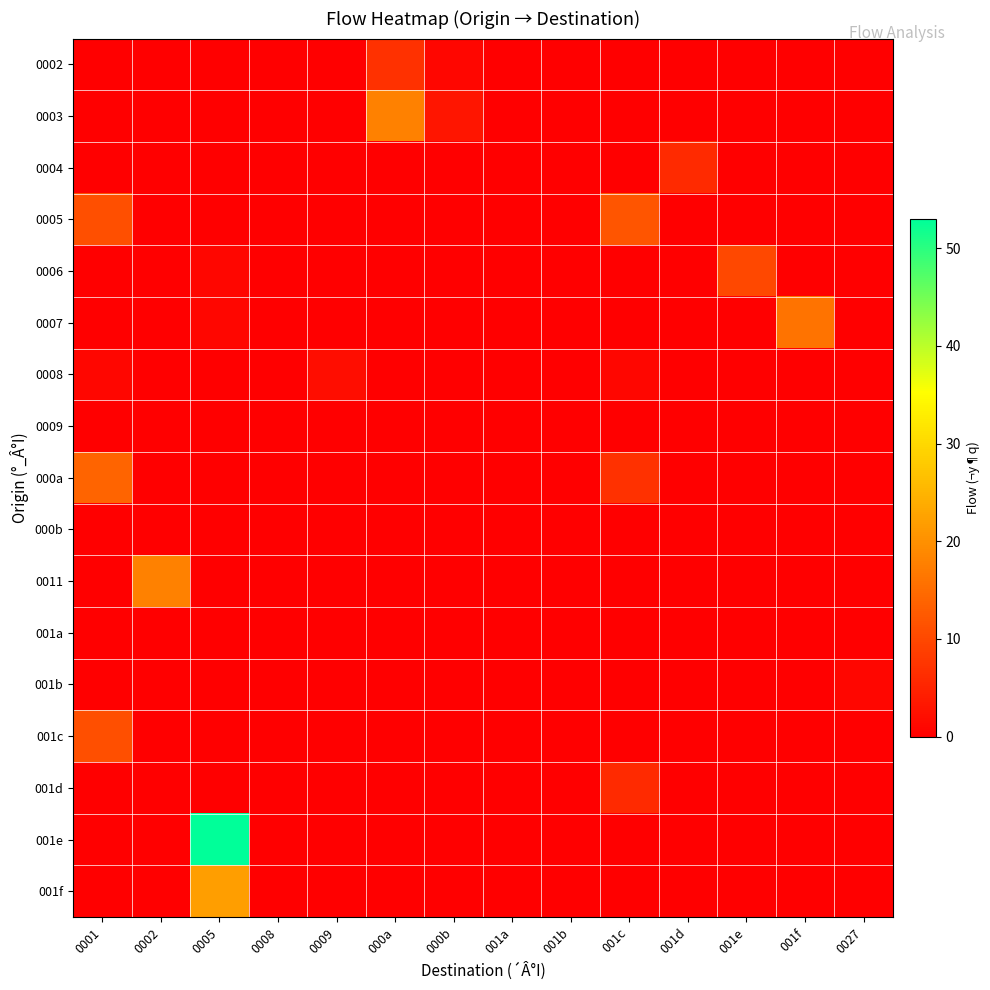

At how many categories does at least one series exceed 49?

1